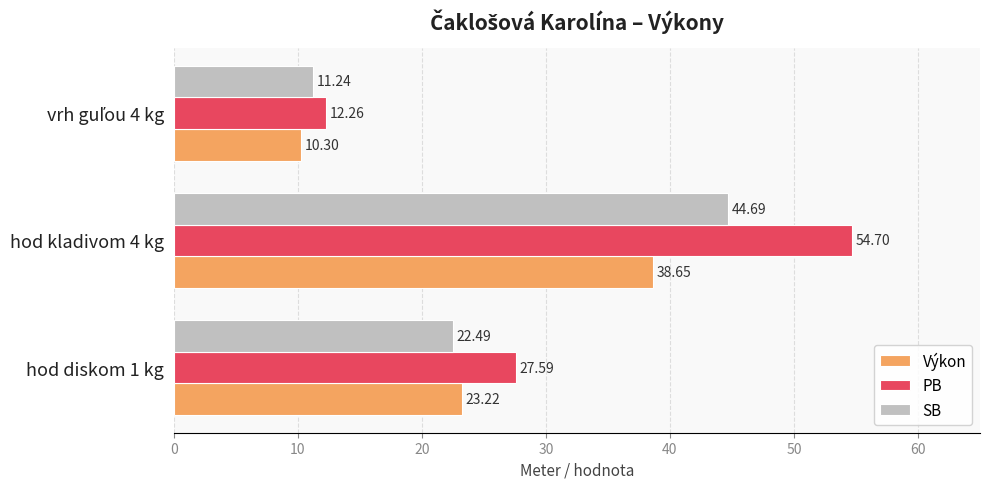

Which series has the largest range (max minus min)?

PB